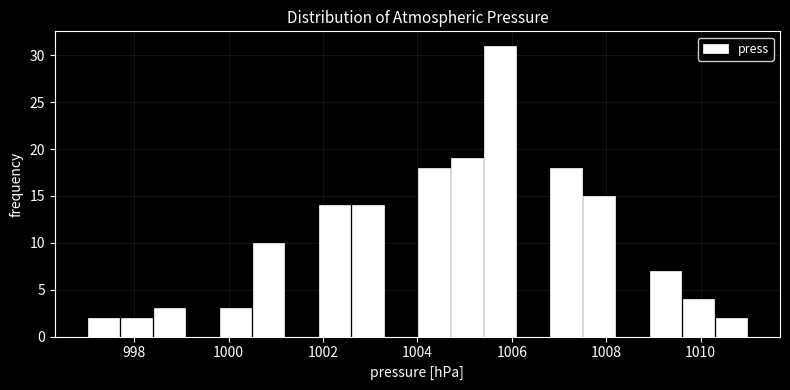

Read against the x-axis, roughly where is the centre of the tallest bar?

1005.8